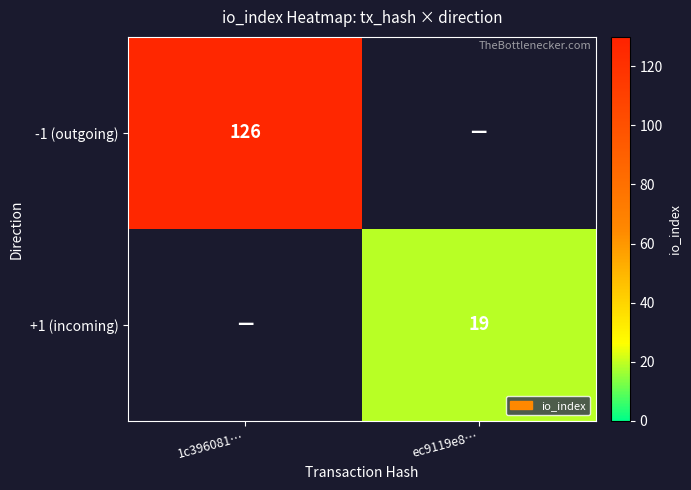

The value of -1 (outgoing) at 1c396081… is 126. True or false?

True